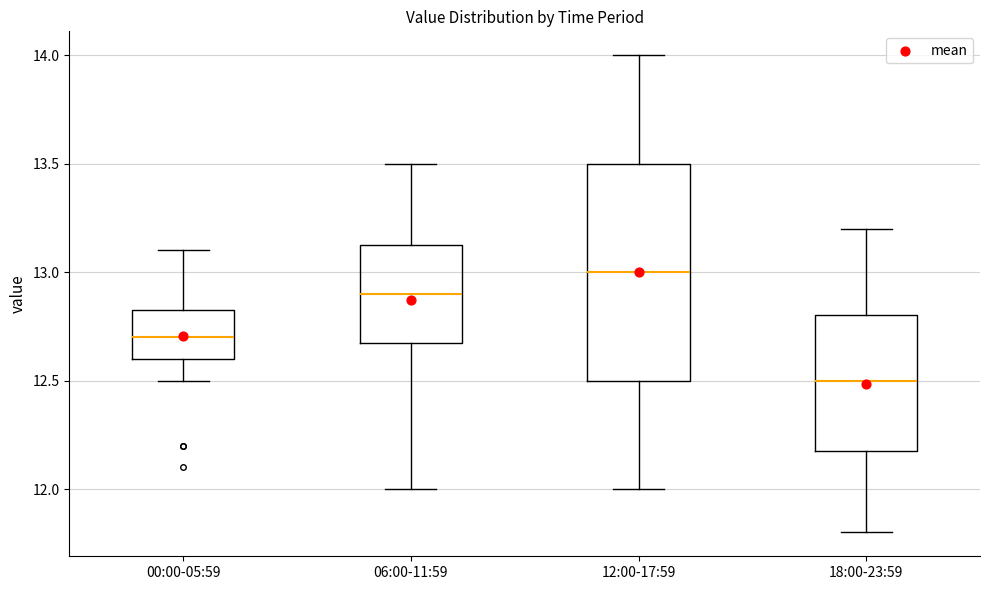

Reading left to right, transcribe this box plot: for each box, give where its median line is, the range the box spans, and where its two whiskers end, as read against the y-axis. The values are not printed on the chart, so give them approximately, as read against the axis.

00:00-05:59: median 12.70, box 12.60 to 12.85, whiskers 12.50 to 13.10
06:00-11:59: median 12.90, box 12.70 to 13.15, whiskers 12.00 to 13.50
12:00-17:59: median 13.00, box 12.50 to 13.50, whiskers 12.00 to 14.00
18:00-23:59: median 12.50, box 12.20 to 12.80, whiskers 11.80 to 13.20